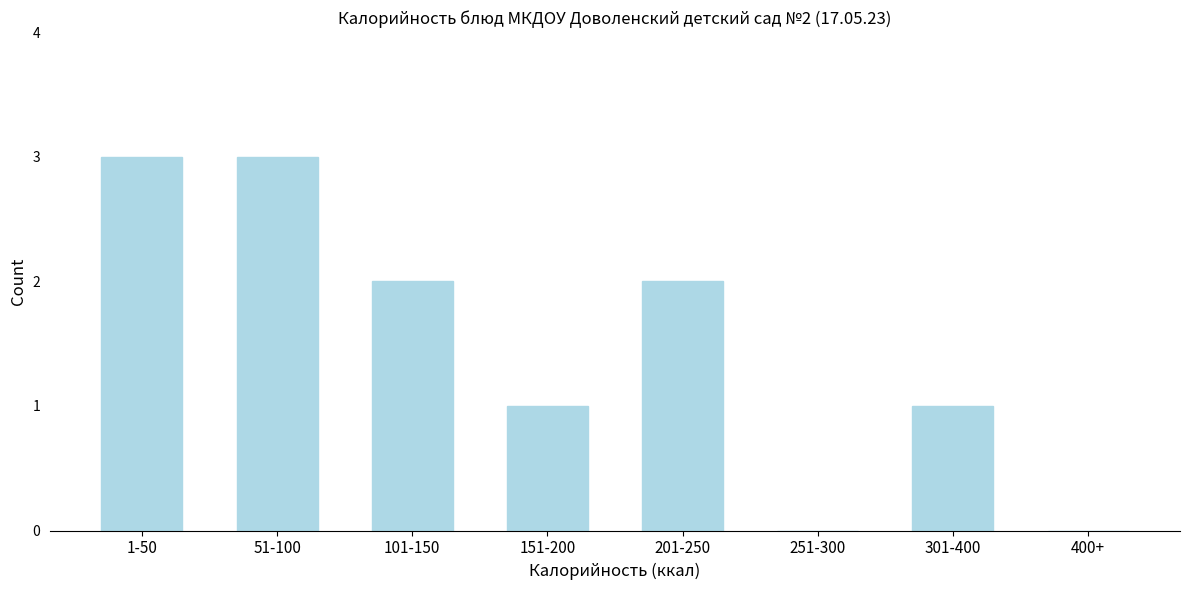

Reading left to right, extract all data points from this chart.

1-50=3	51-100=3	101-150=2	151-200=1	201-250=2	251-300=0	301-400=1	400+=0